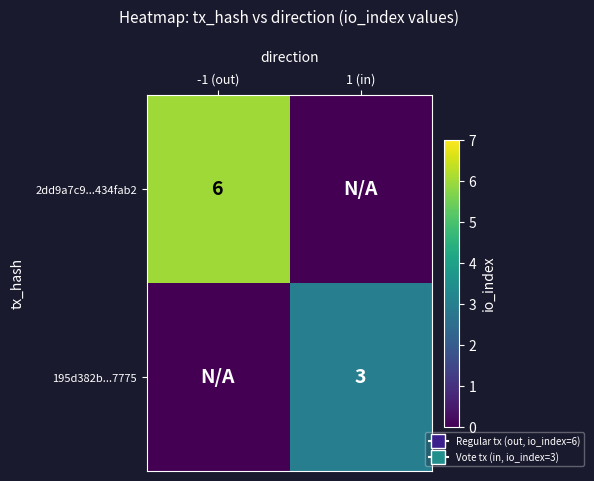

Which label corresponds to the smallest value in the chart?

1 (in)